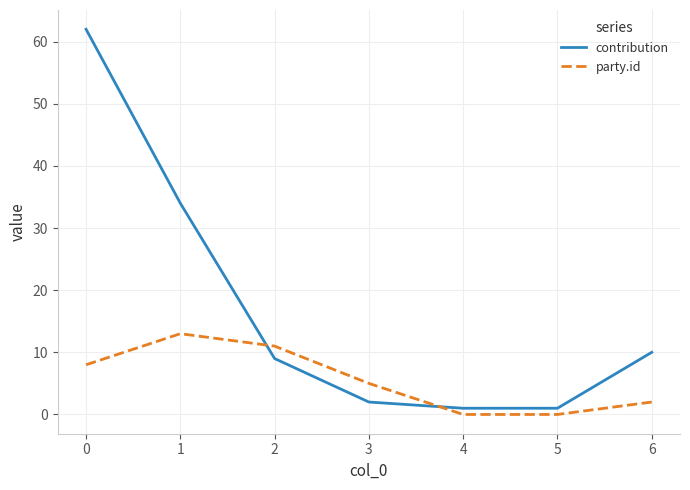

What is the sum of all party.id values?

39